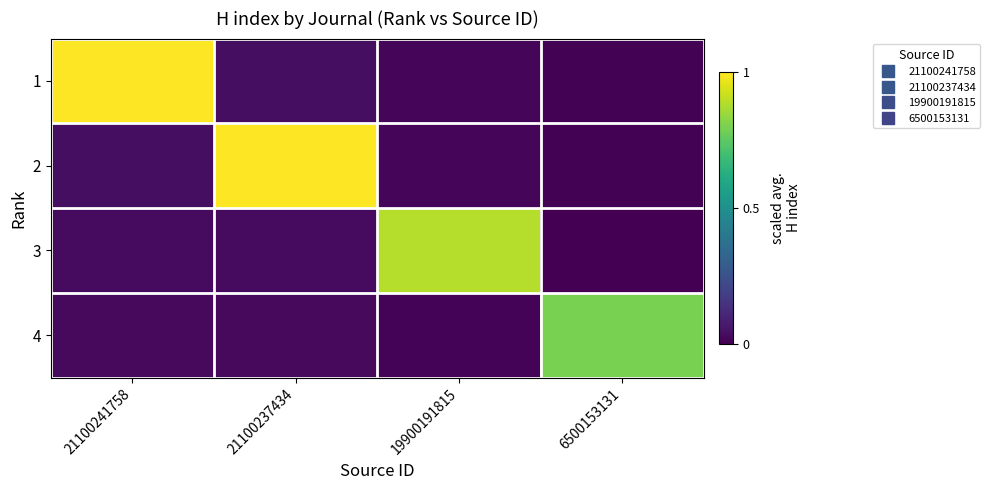

Count the number of categories in the chart.

4